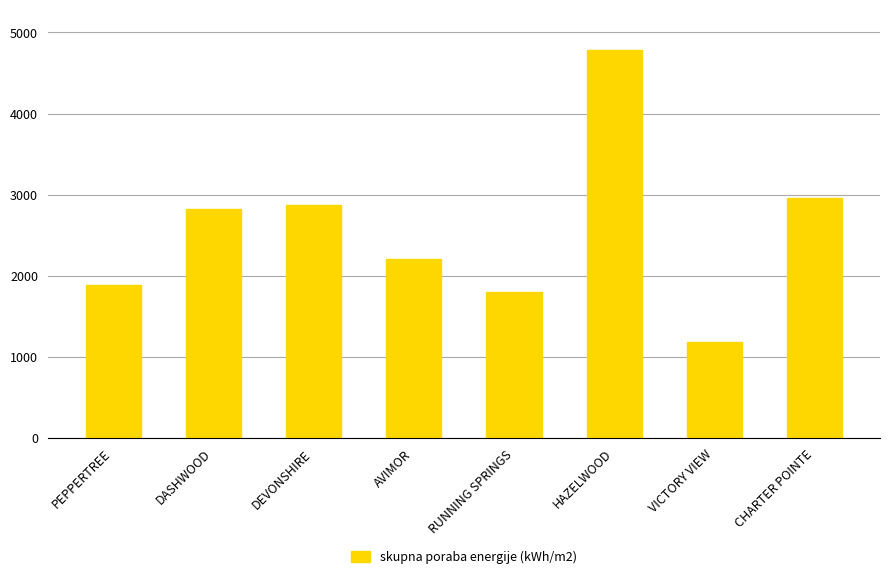

How many bars are there in total?

8